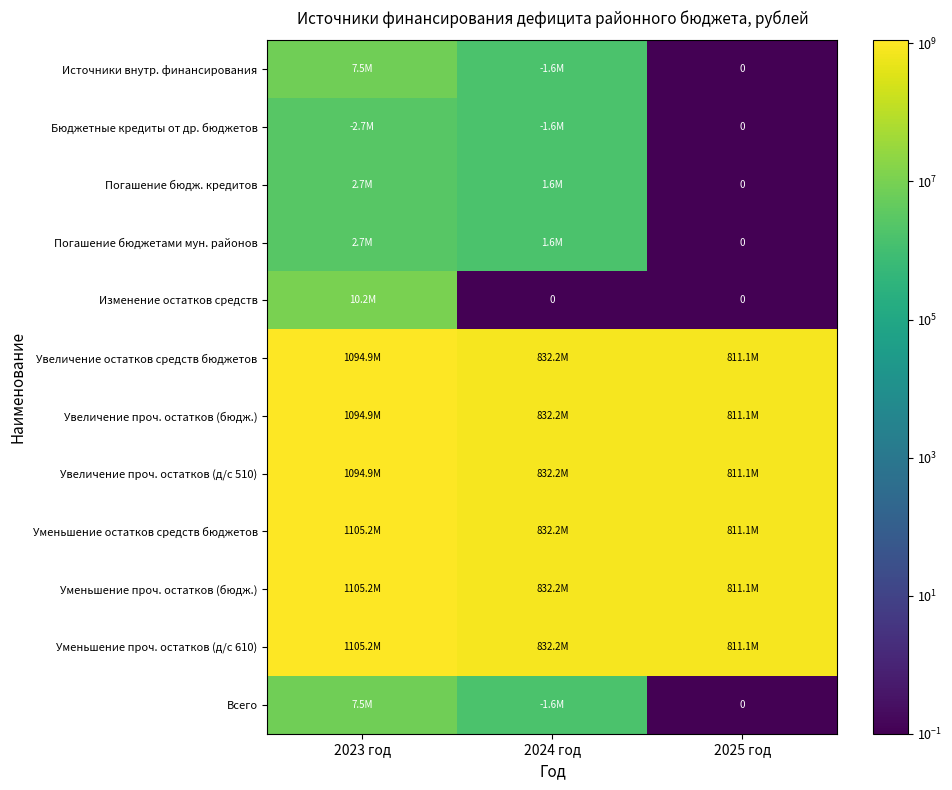

What is the highest value of the Увеличение проч. остатков (д/с 510) series?

1094909197.9